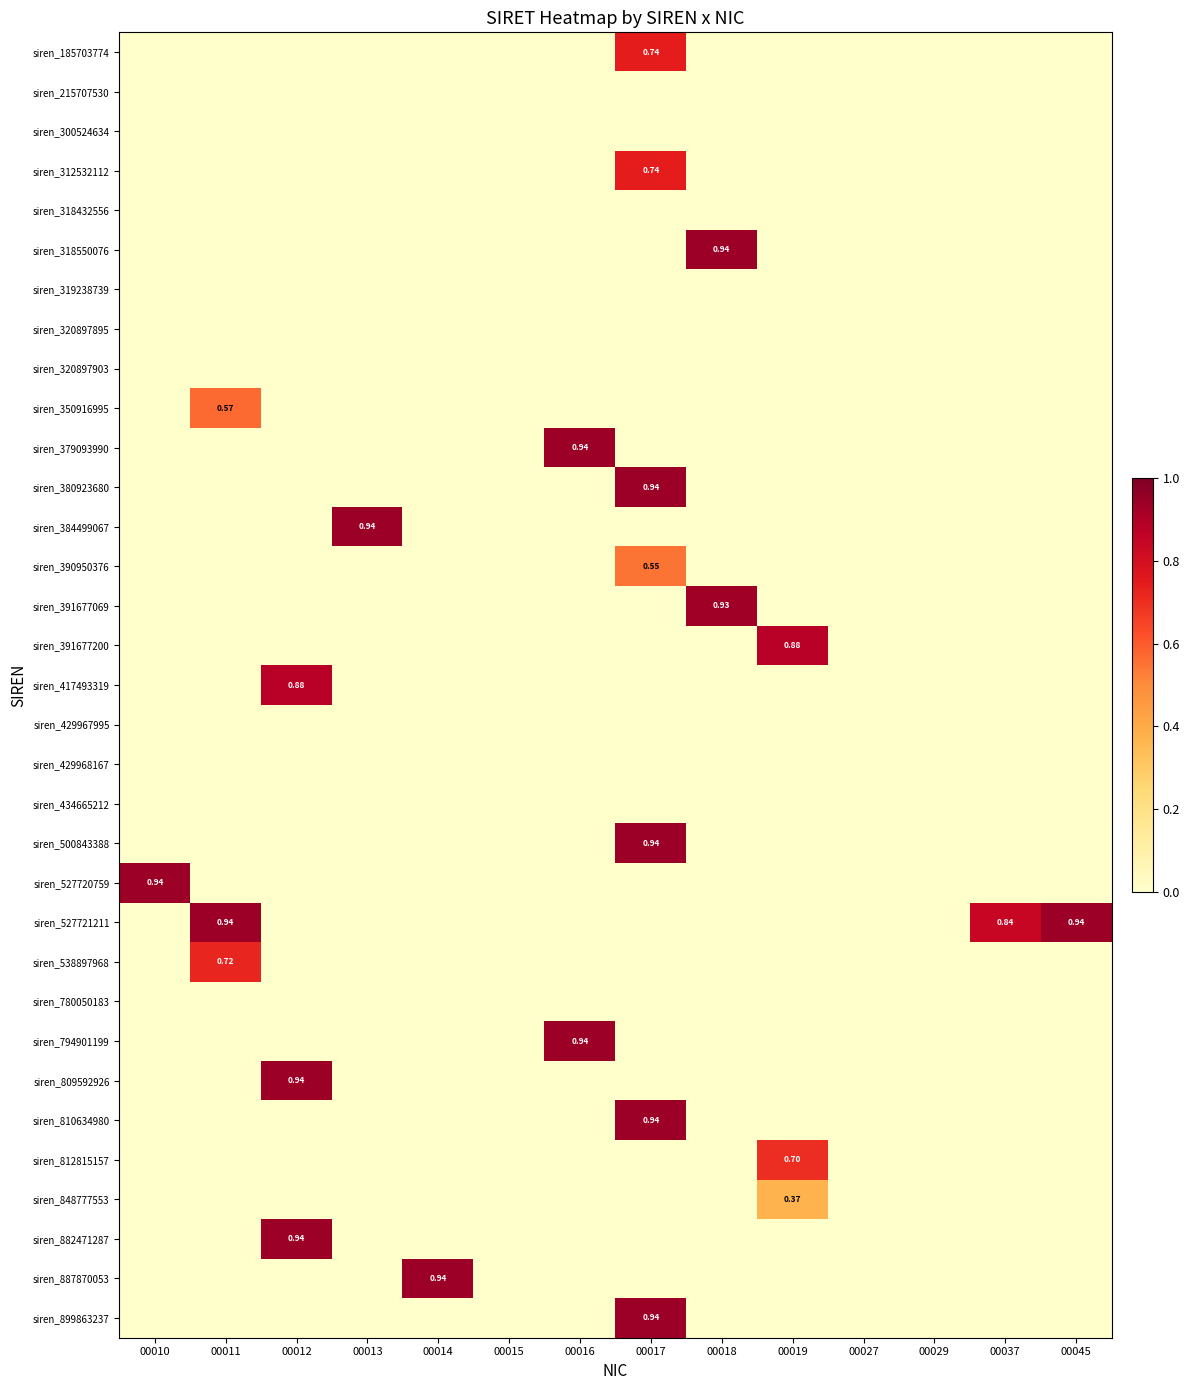

How many categories are shown in the chart?

14